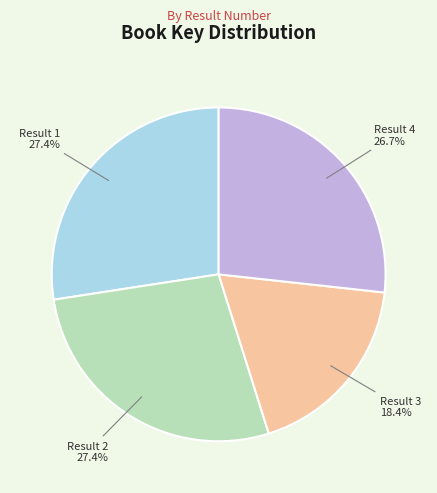

Approximately how many times larger is the value at Result 1 27.4% compared to Result 3 18.4%?

1.5